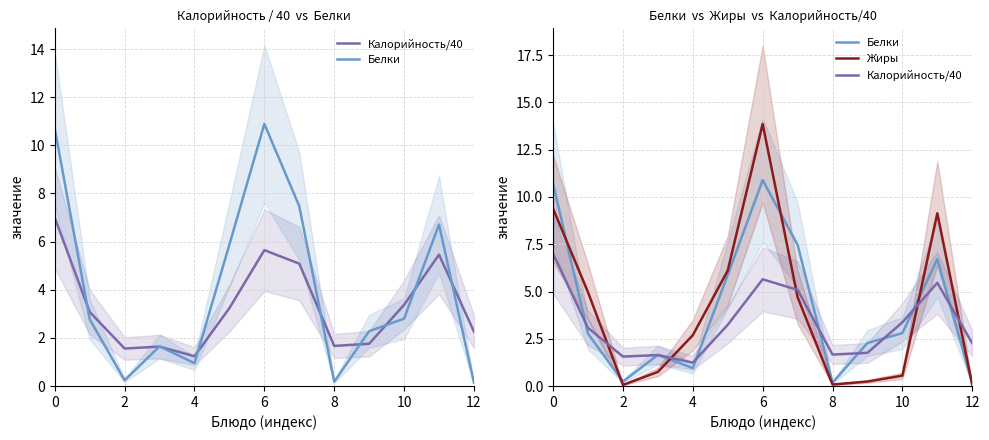

True or false: Калорийность/40 and Белки cross at least once.

True